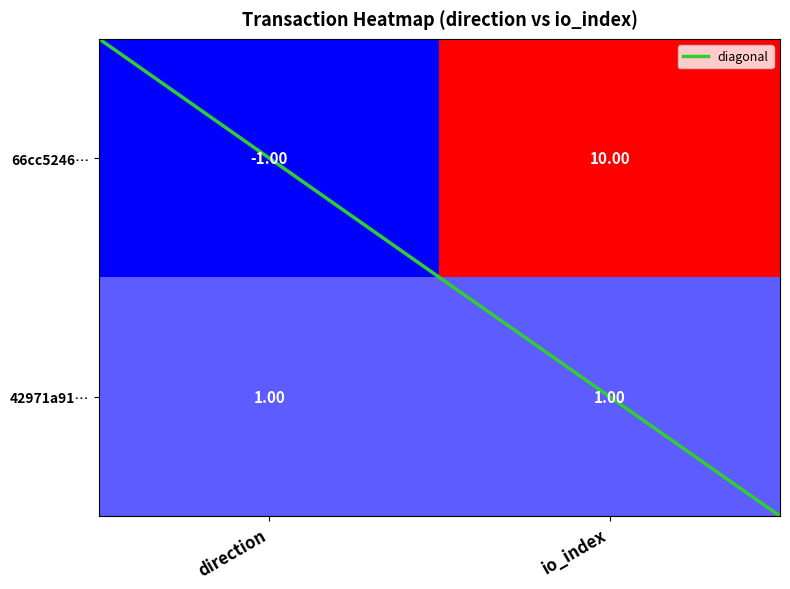

Which series changed the most between direction and io_index?

66cc5246…